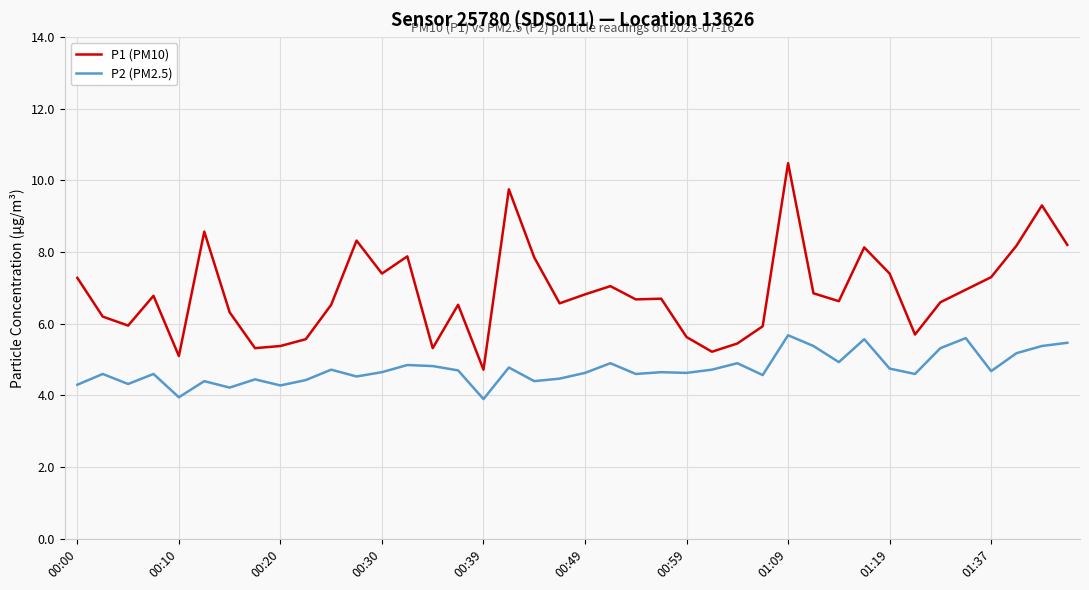

True or false: P2 (PM2.5) and P1 (PM10) cross at least once.

False